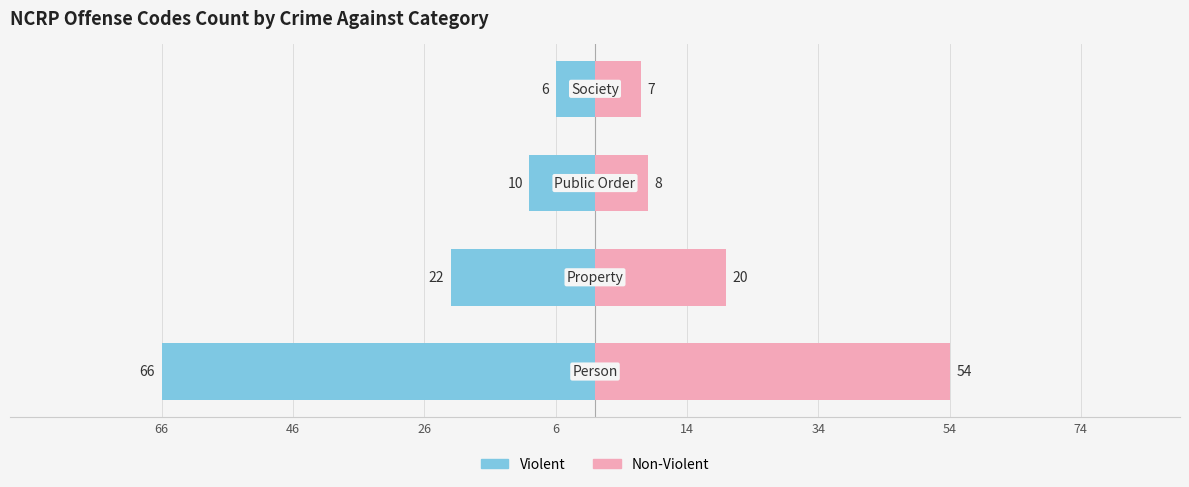

Is it true that Non-Violent equals 30 at 46?

False